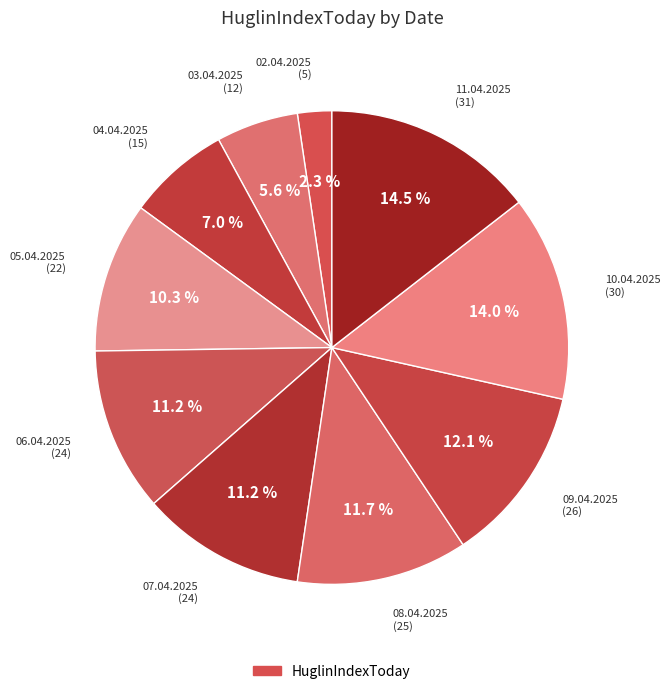

Count the number of slices in the pie.

10